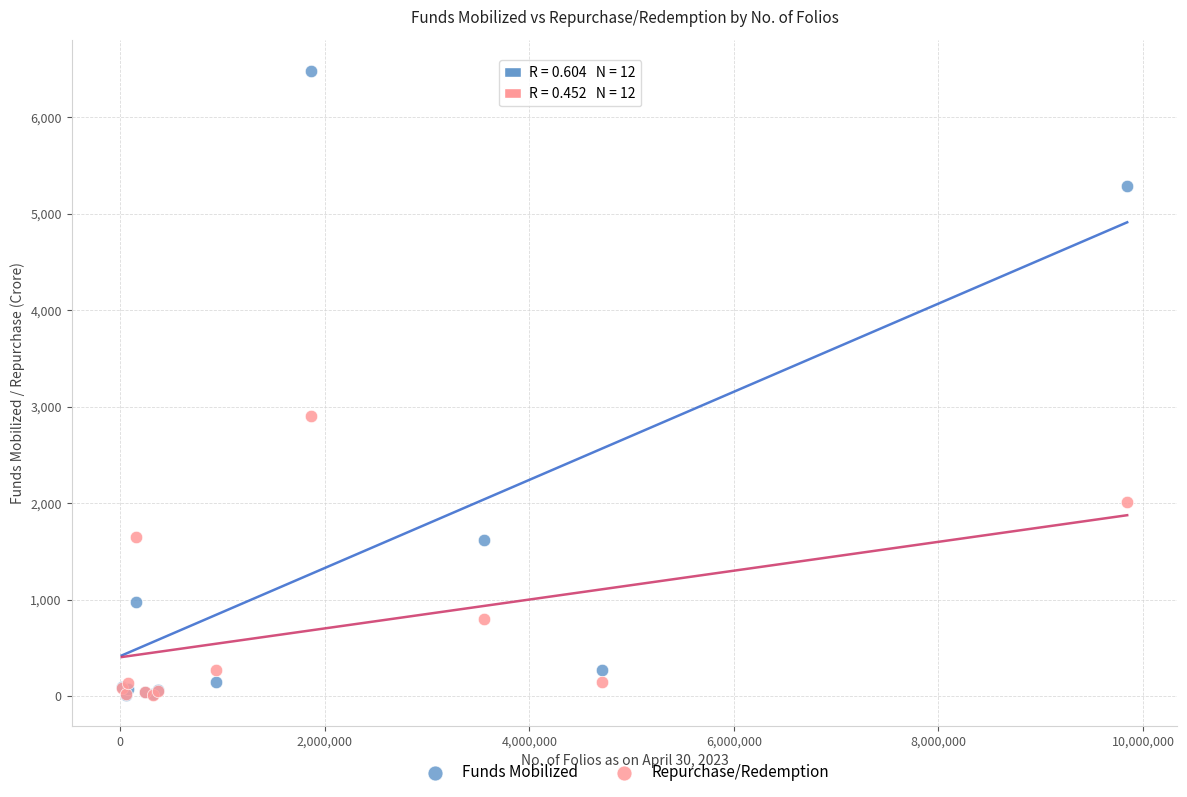

In the Funds Mobilized series, what Y value is closest to 3249?

1624.5